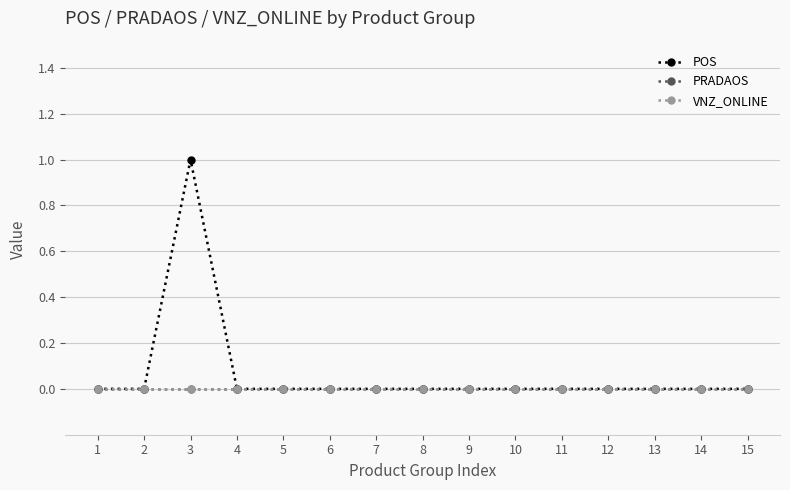

Does the chart have visible grid lines?

Yes